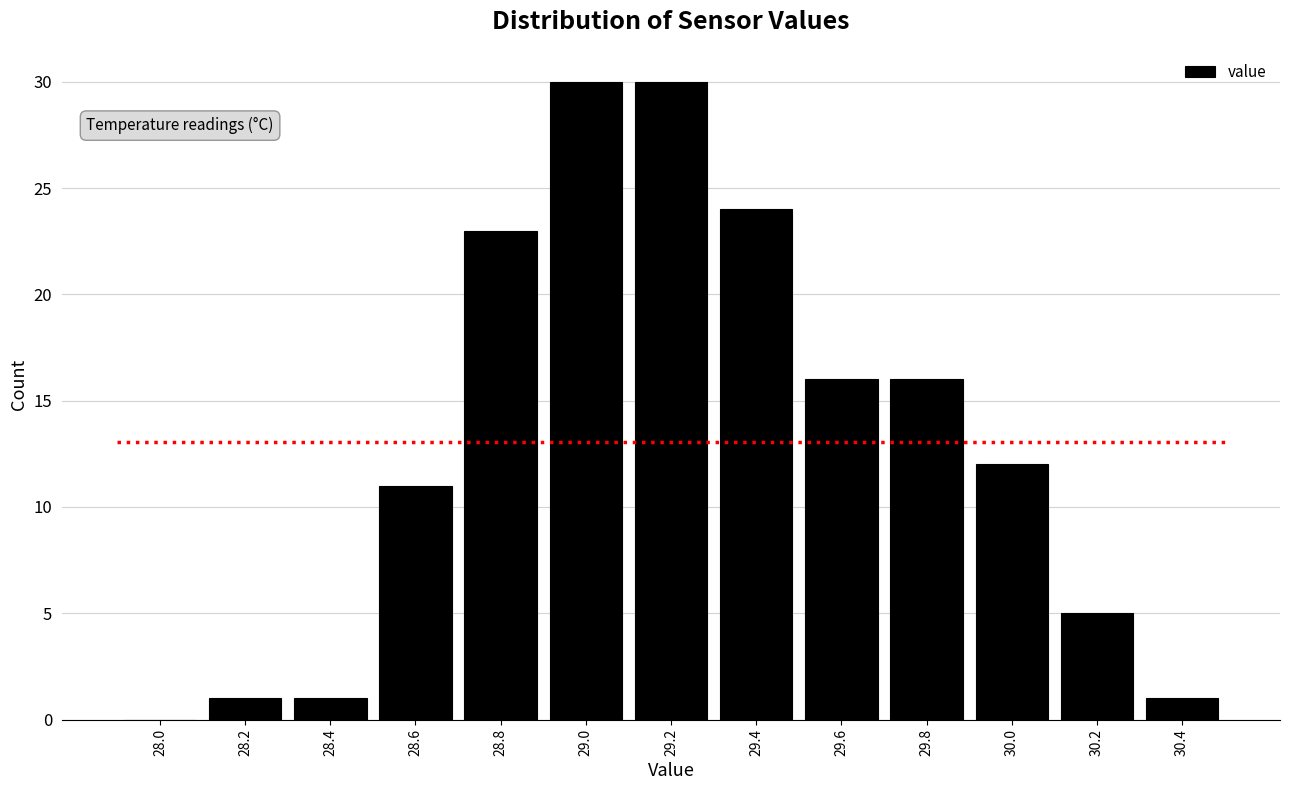

Reading left to right, transcribe this chart: for each bar, give the range it covers on the x-axis and its height. The values are not printed on the chart, so give them approximately, as read against the axis.

27.9 to 28.1: 0
28.1 to 28.3: 1
28.3 to 28.5: 1
28.5 to 28.7: 11
28.7 to 28.9: 23
28.9 to 29.1: 30
29.1 to 29.3: 30
29.3 to 29.5: 24
29.5 to 29.7: 16
29.7 to 29.9: 16
29.9 to 30.1: 12
30.1 to 30.3: 5
30.3 to 30.5: 1